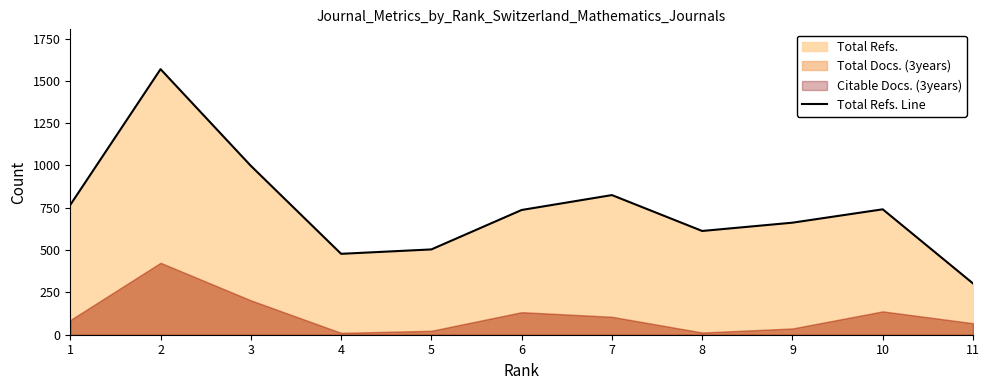

At which category does the chart reach its minimum across all series?

11